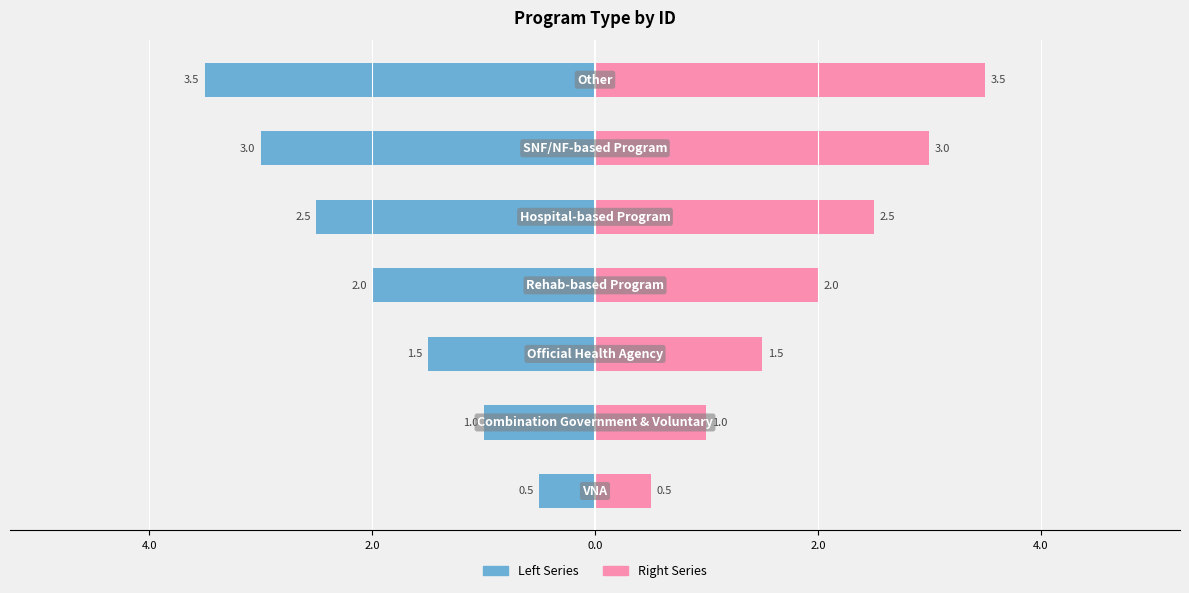

What is the greatest value displayed?

3.5